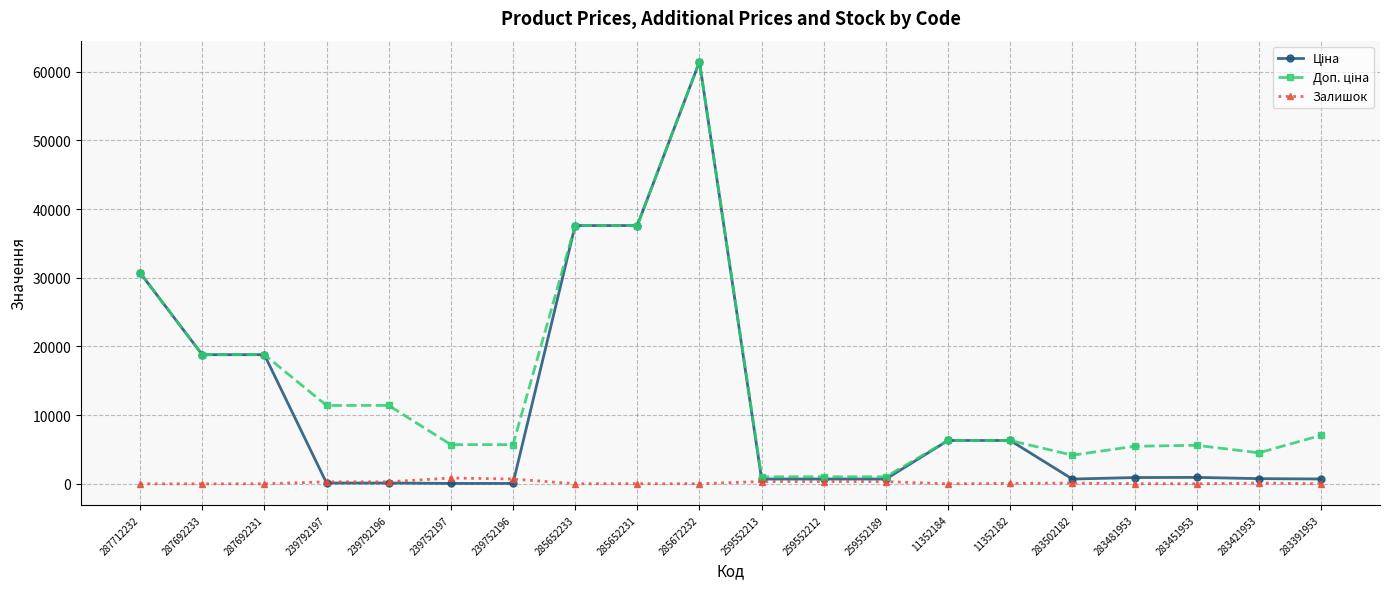

At which label does Залишок first exceed 70?

239792197